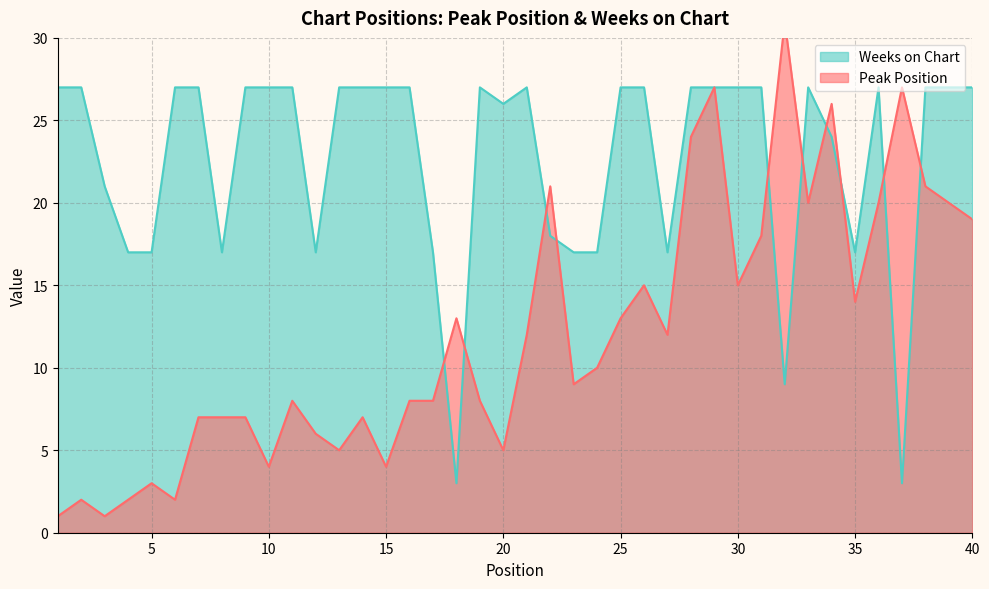

Which series ends up on top after the final intersection of Weeks on Chart and Peak Position?

Weeks on Chart